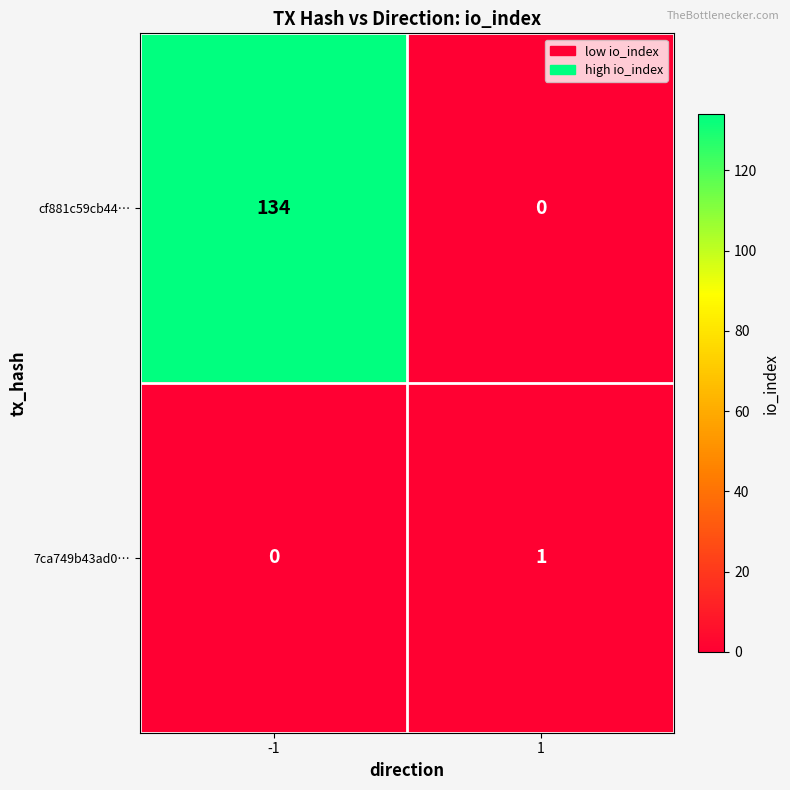

Reading left to right, list all the values displayed in this chart.

cf881c59cb44…: 134	0
7ca749b43ad0…: 0	1